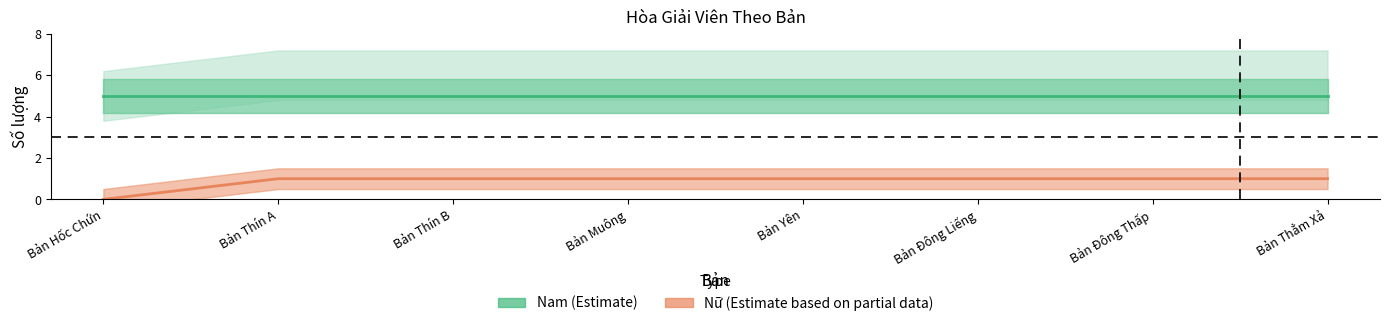

Is it true that Nam (Estimate) equals 5 at Bản Đông Liếng?

True